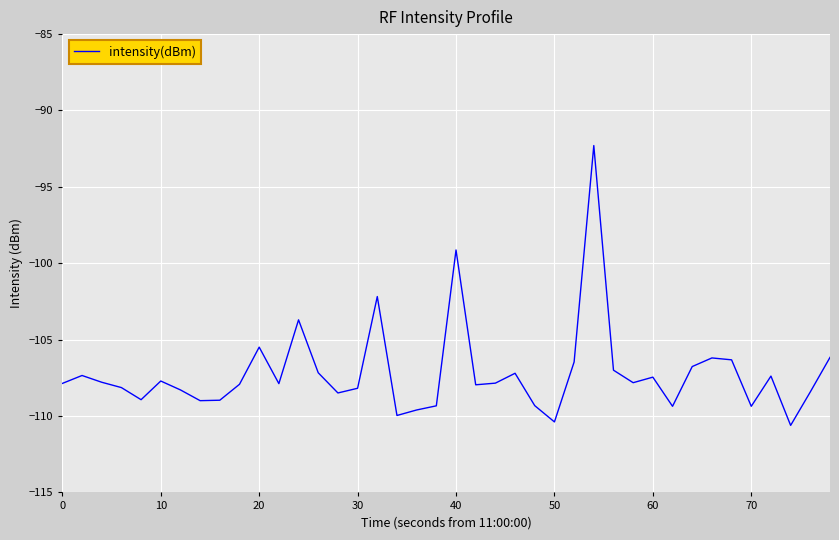

What is the maximum value shown in the chart?

-92.3